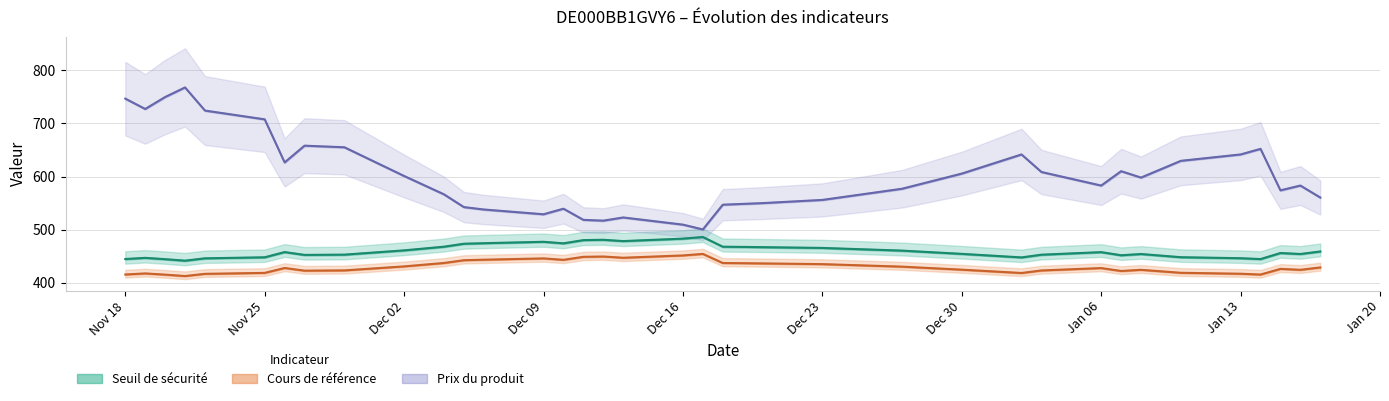

What are all the series names shown in the legend?

Seuil de sécurité, Cours de référence, Prix du produit